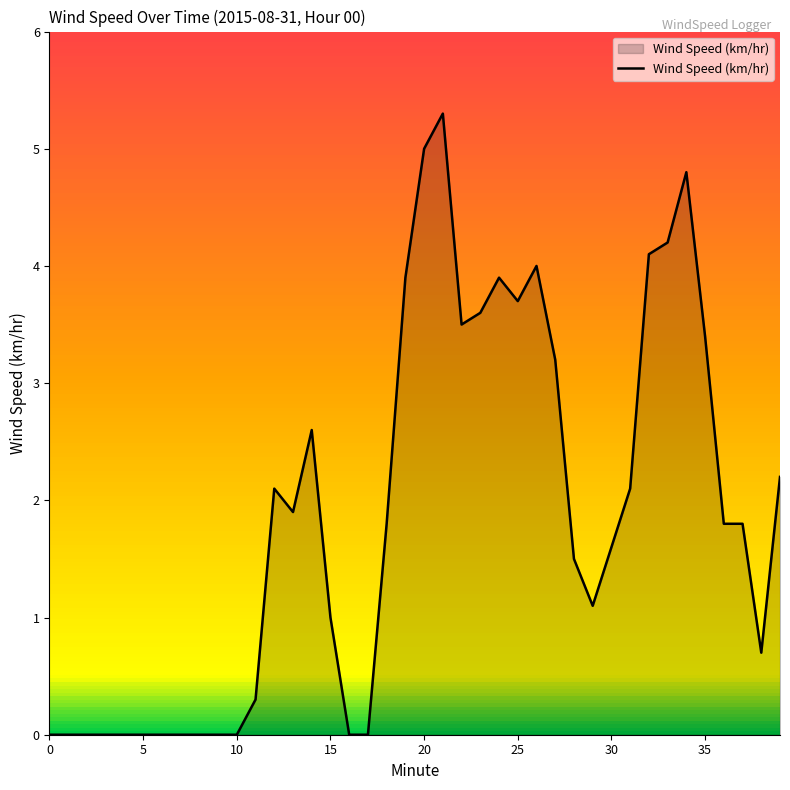

At which label does the data first exceed 1?

12